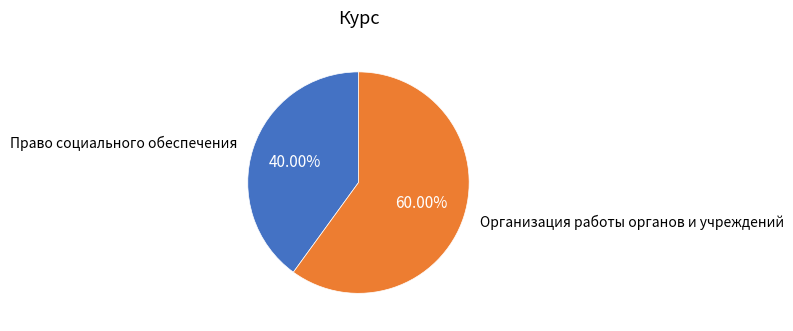

Is it true that Право социального обеспечения is 40% of the pie?

True